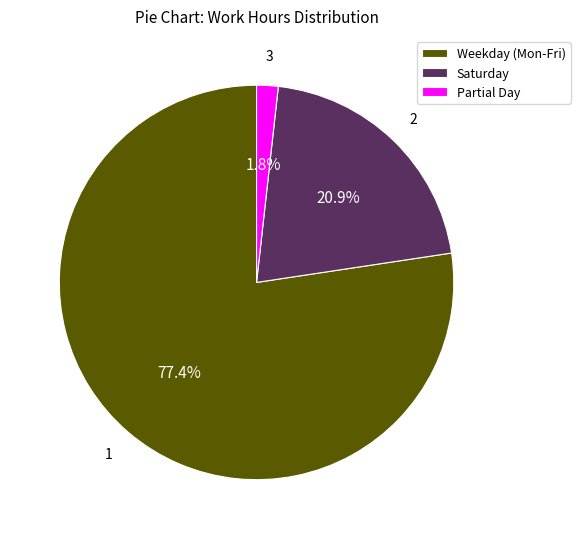

To the nearest percent, what is the average slice percentage?

33%